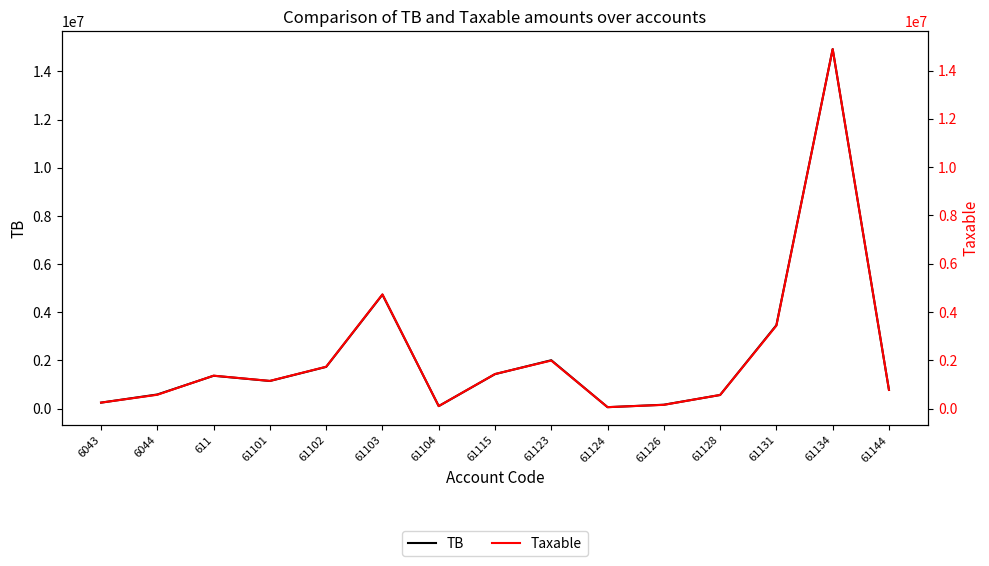

In TB, how many points are lower than both neighbors (excluding endpoints)?

3